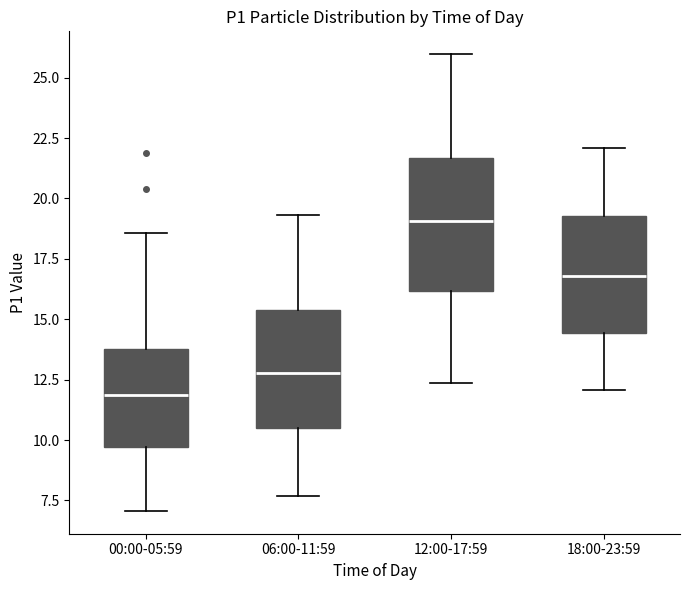

Which box is the tallest, from its lower edge to its upper edge?

12:00-17:59